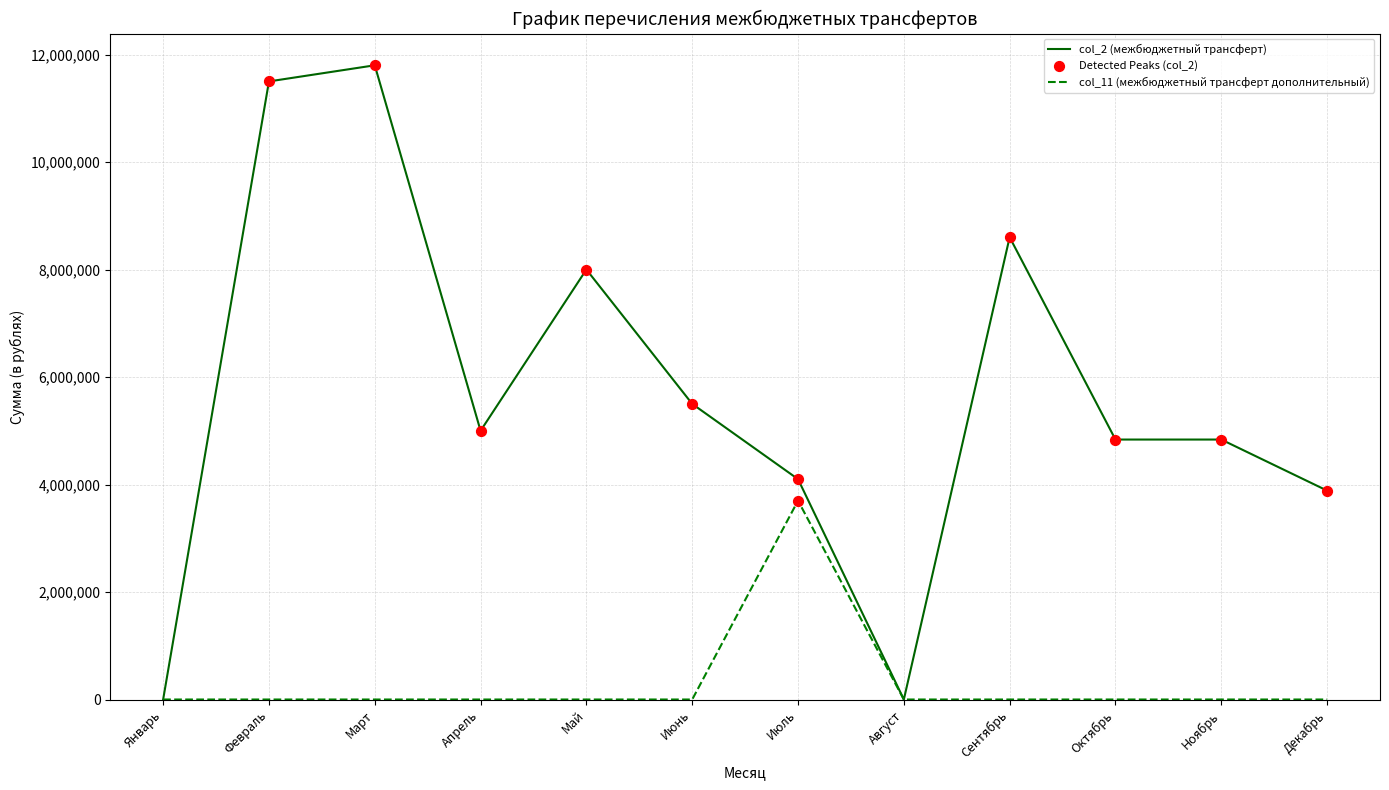

What is the difference between the highest and lowest values at Февраль?

11500000